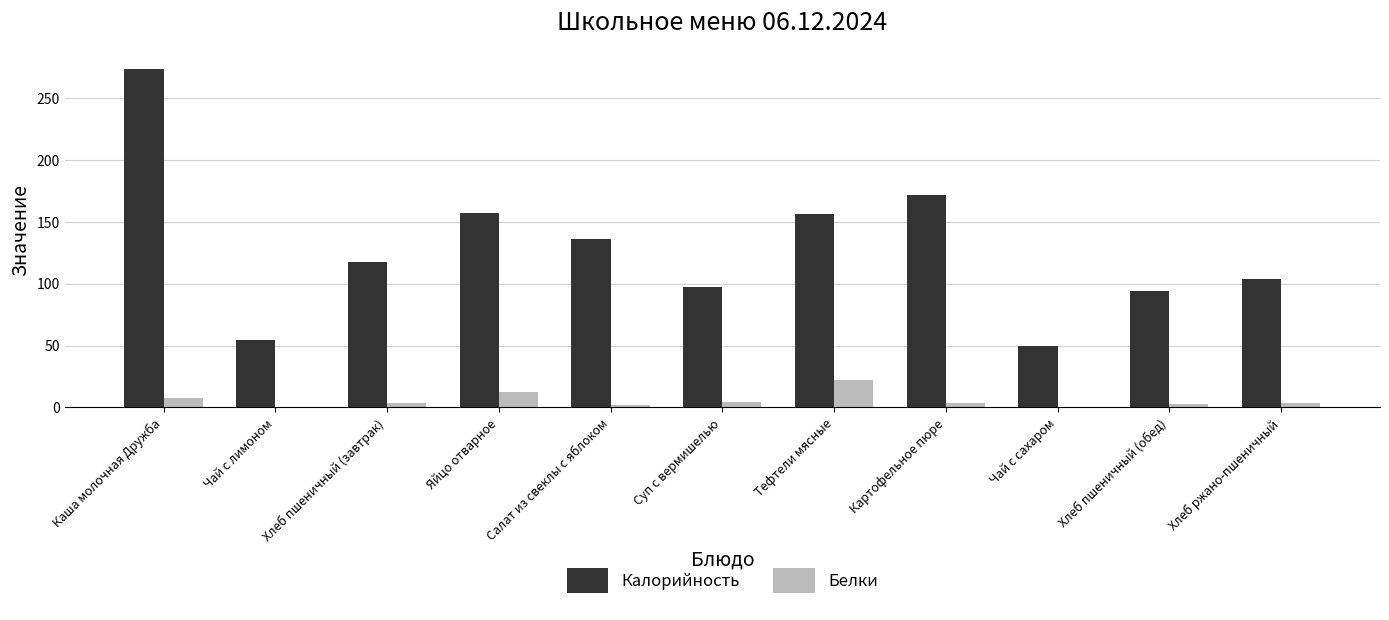

What is the maximum value for Белки?

21.9